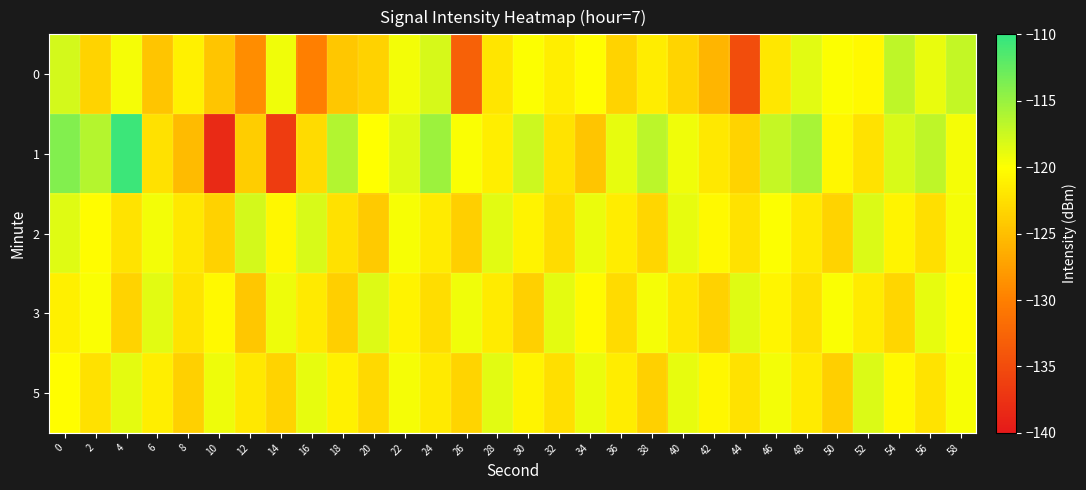

List the series in order of their peak value, highest first.

1, 0, 2, 5, 3